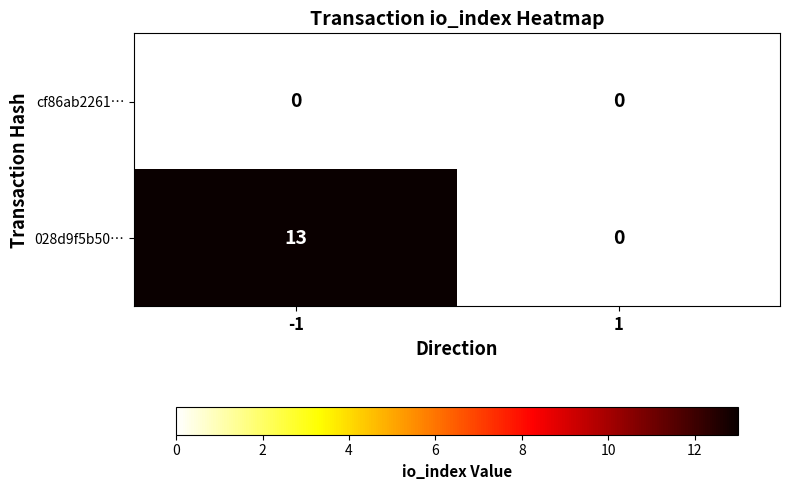

Between -1 and 1, which series saw the biggest shift?

028d9f5b50…